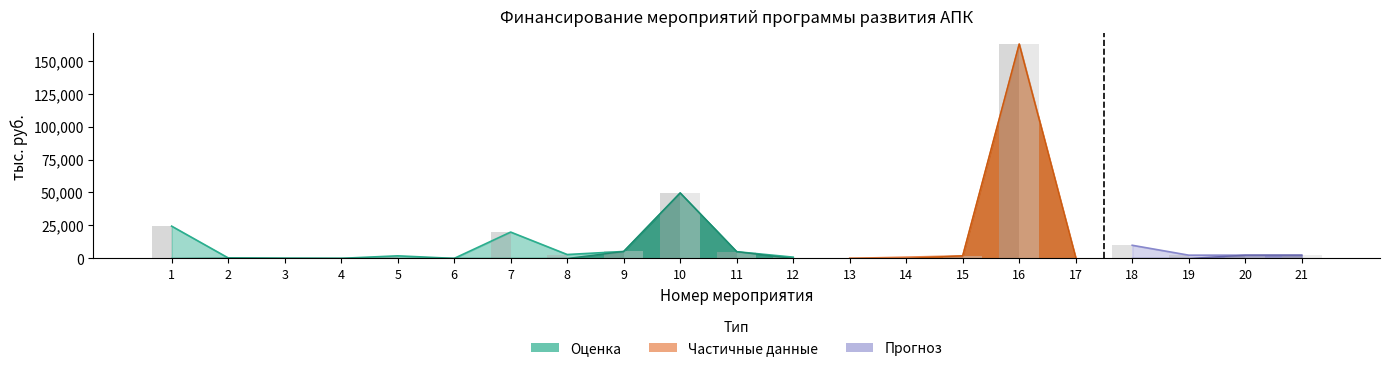

Which has a higher value, 6 or 7?

7